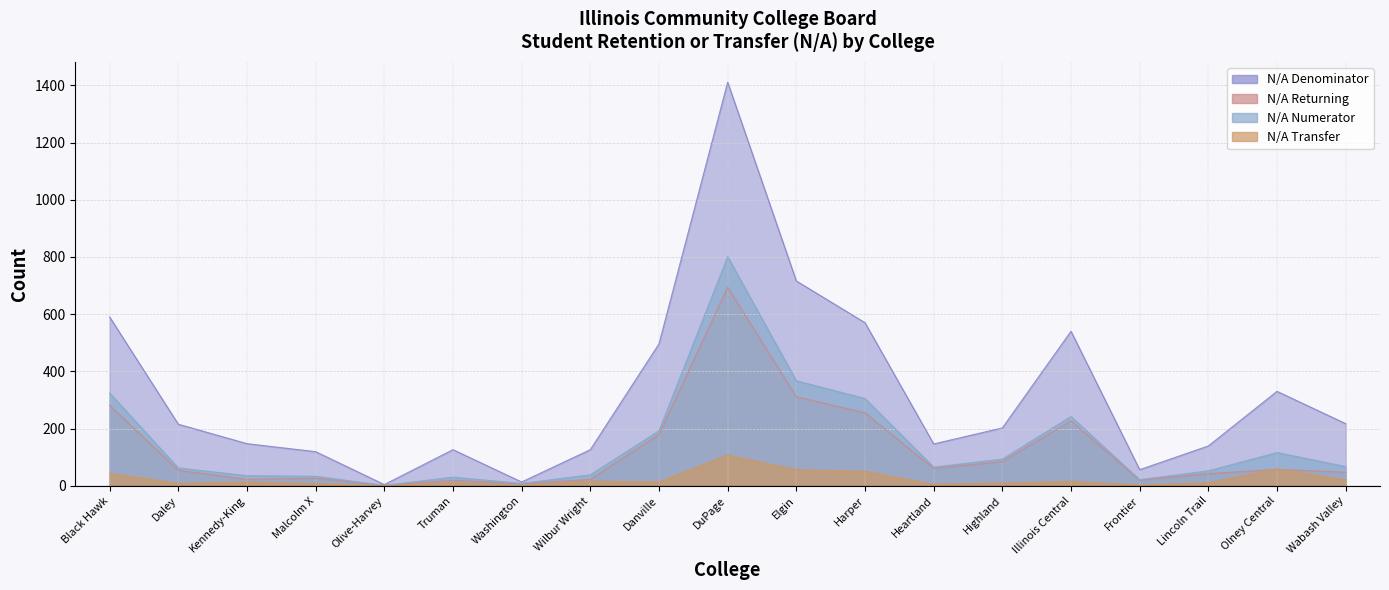

At Heartland, list the series in order from smallest to largest.

N/A Transfer, N/A Returning, N/A Numerator, N/A Denominator